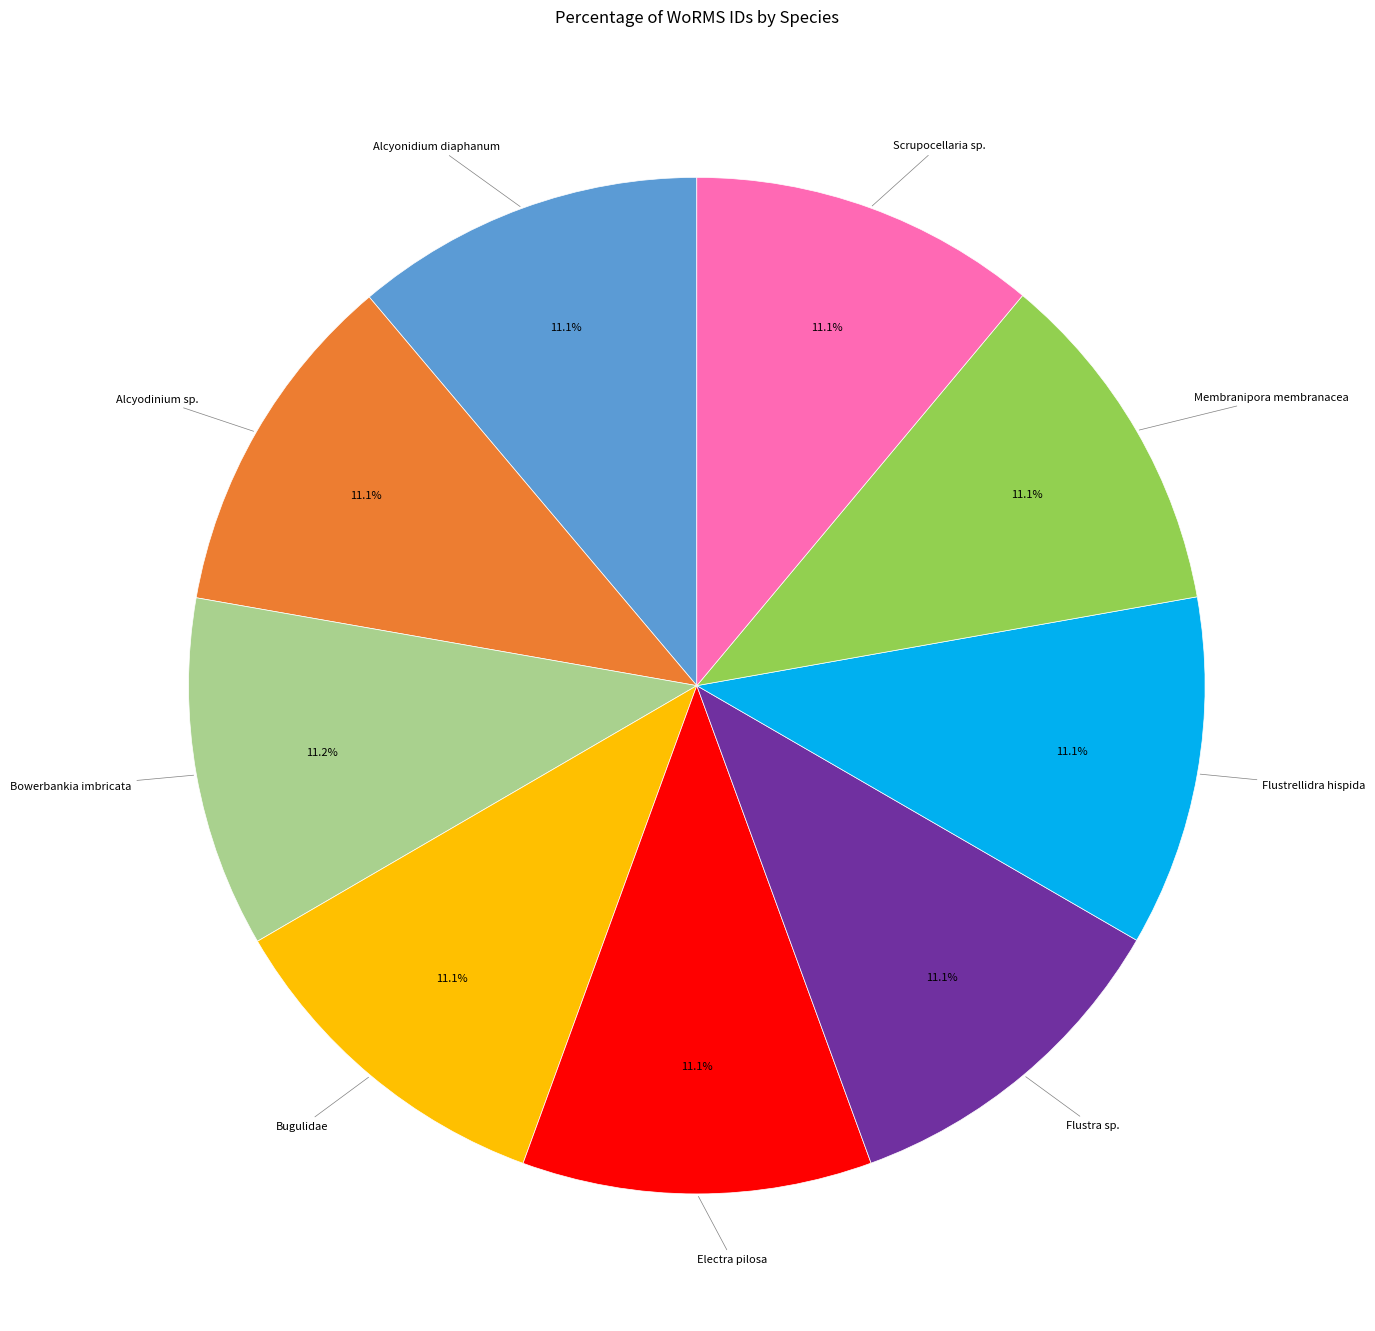

Combined, do Alcyodinium sp. and Electra pilosa account for over 50%?

No